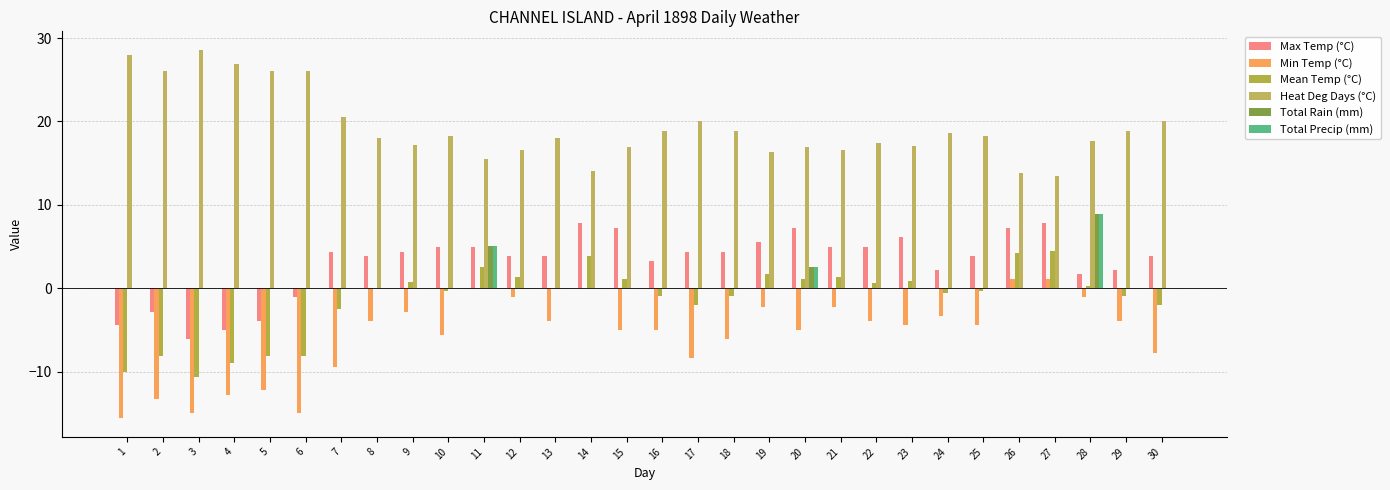

How many positive values does the Max Temp (°C) series have?

24